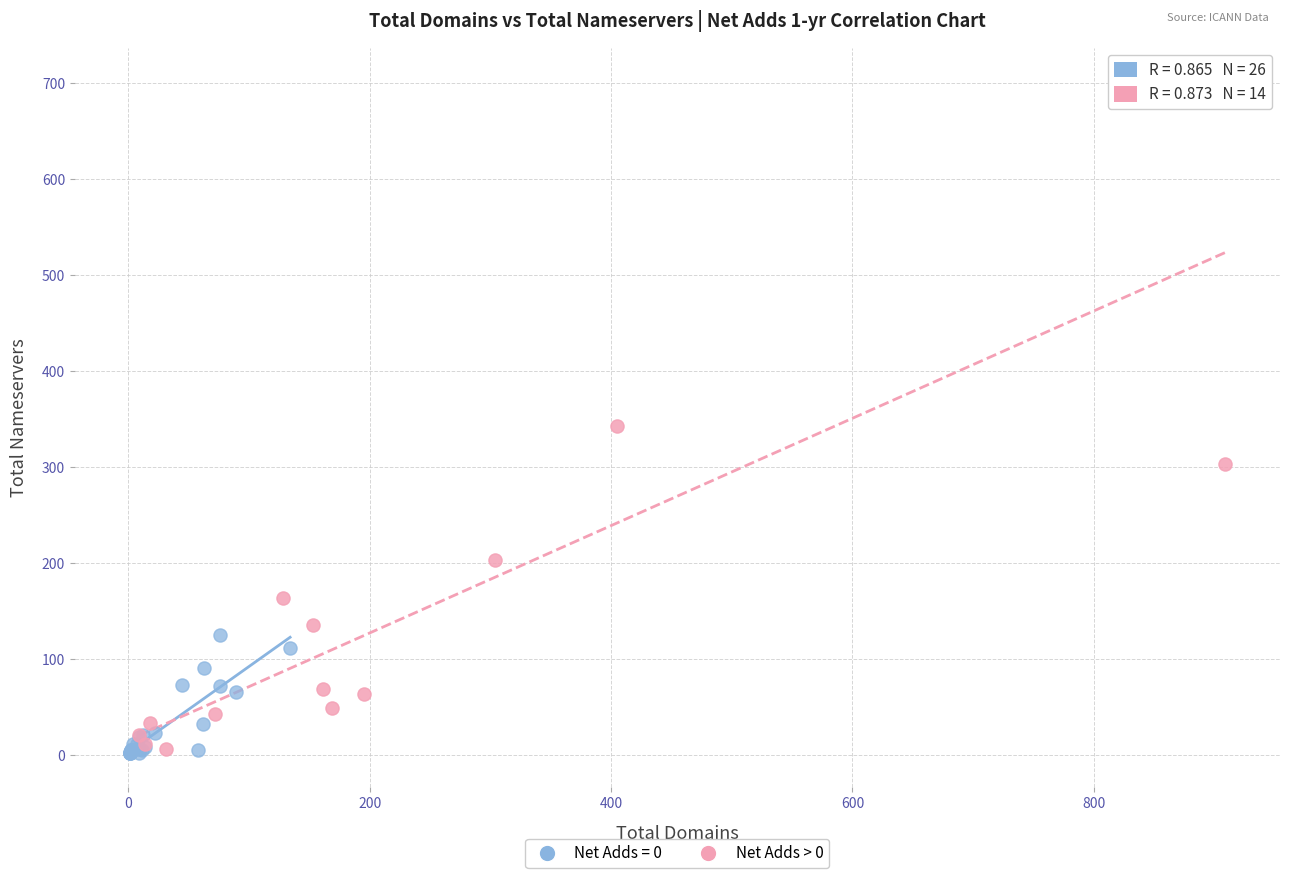

Which series contains the highest Y value?

Net Adds > 0